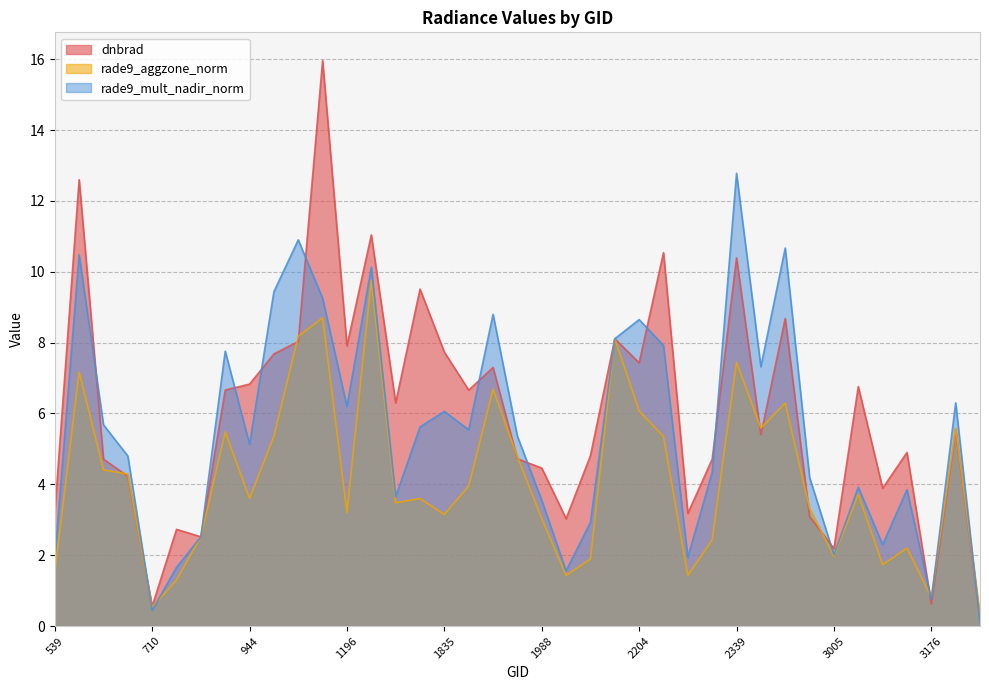

List the labels in order of dnbrad value, smallest first.

3239, 710, 3176, 3005, 872, 764, 2024, 2978, 2285, 539, 3077, 665, 1988, 629, 2303, 1943, 2042, 3095, 2366, 3203, 1781, 908, 1880, 3041, 944, 1916, 2204, 1034, 1835, 1196, 1070, 2168, 2951, 1817, 2339, 2240, 1745, 593, 1142